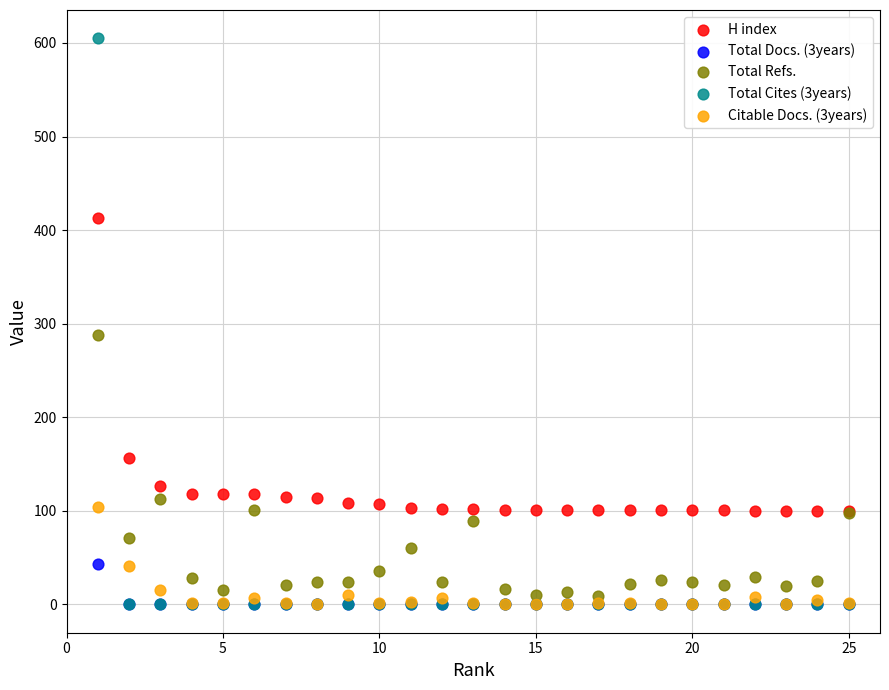

In the Total Refs. series, what Y value is closest to 148?

113